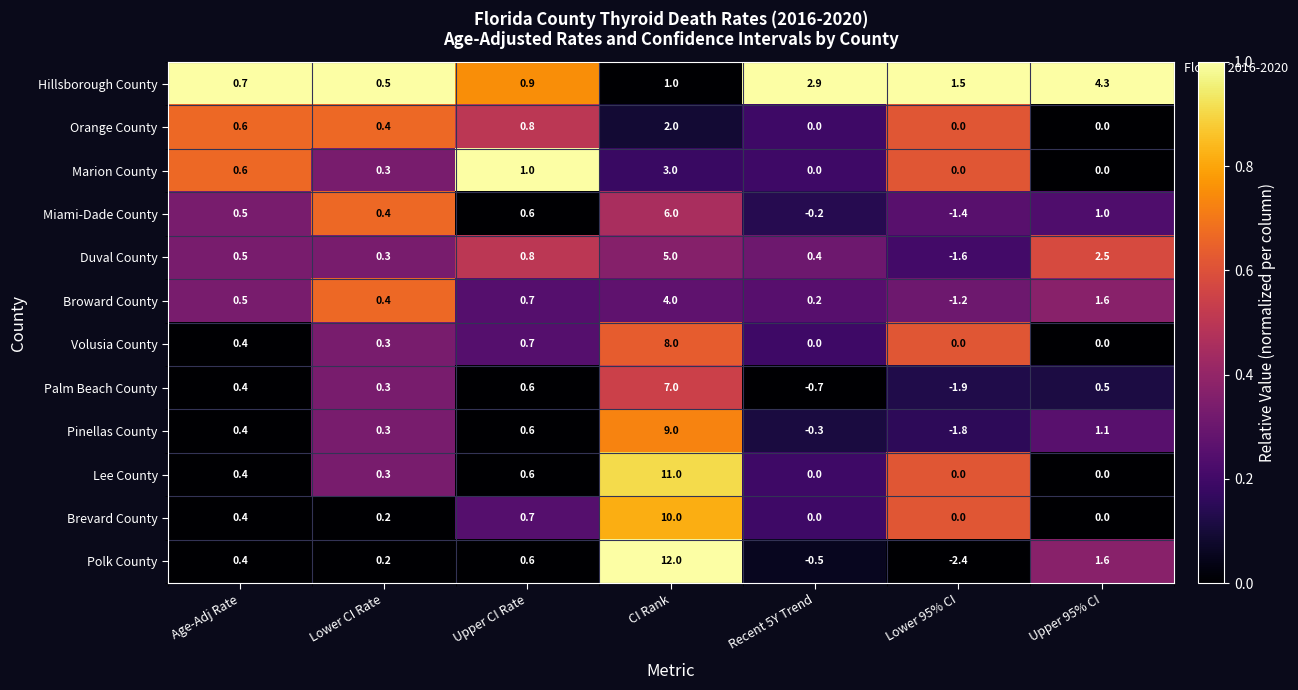

Which category has the lowest value across all series?

Lower 95% CI